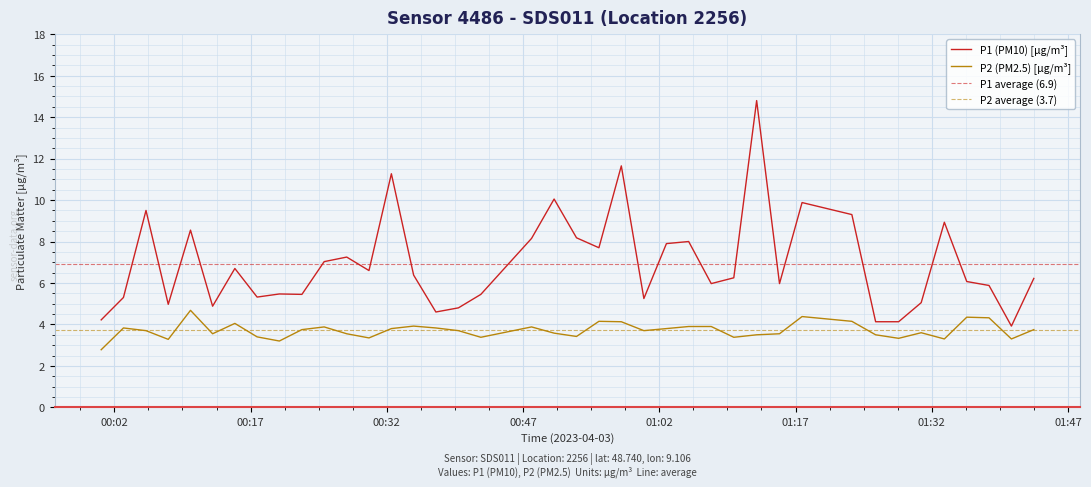

Is this an area chart (filled region under the line)?

No